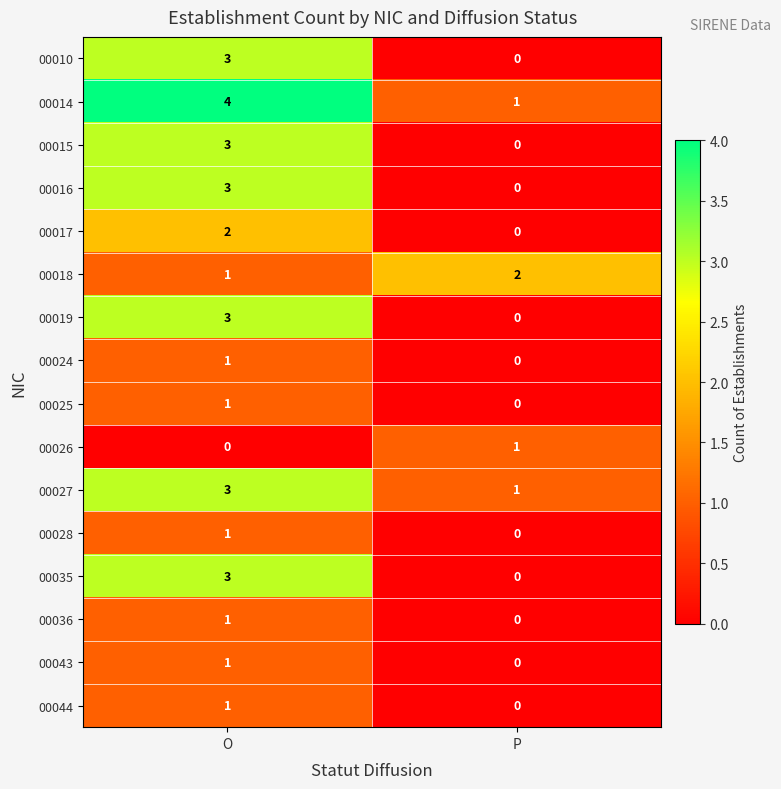

At which category is the sum across all series the highest?

O